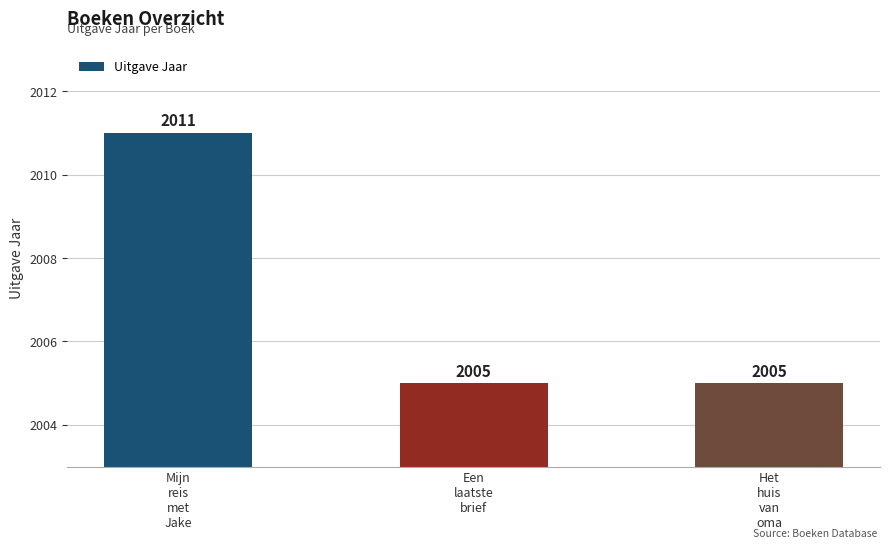

Are the bars horizontal?

No